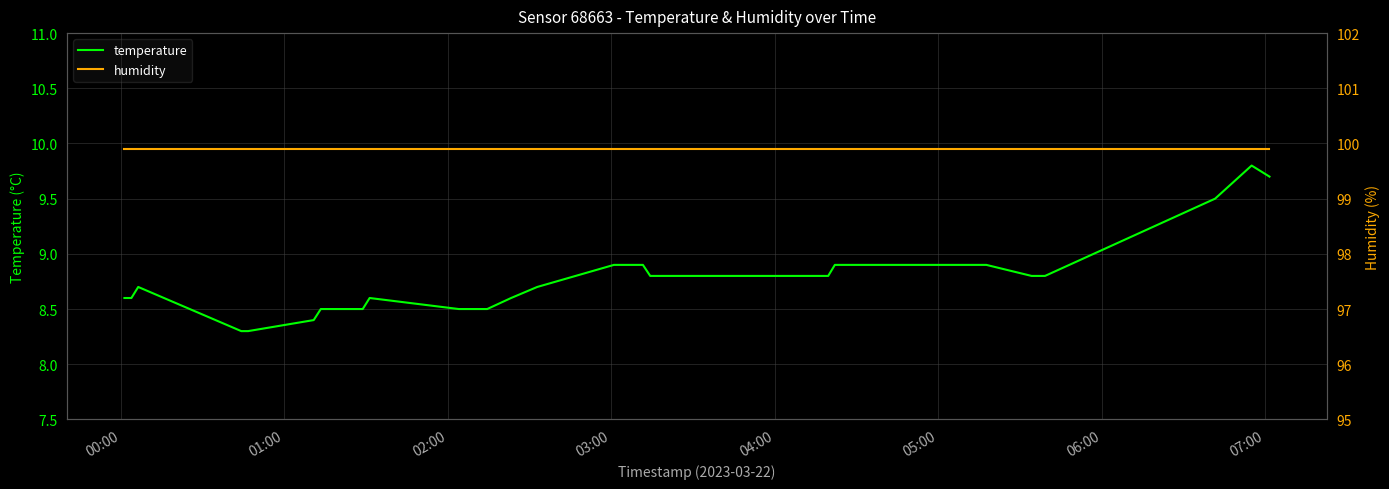

True or false: humidity has more than 0 points higher than both neighbors.

False